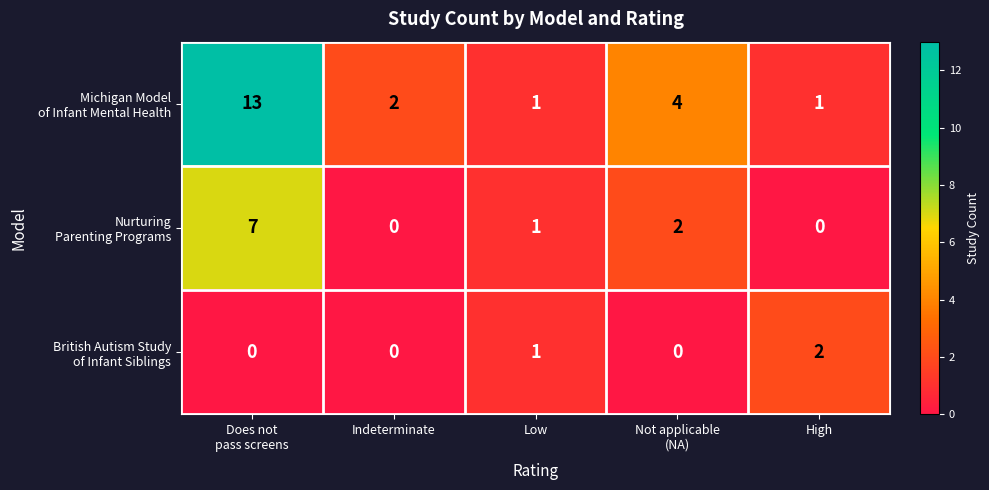

What is the total value across all series at High?

3